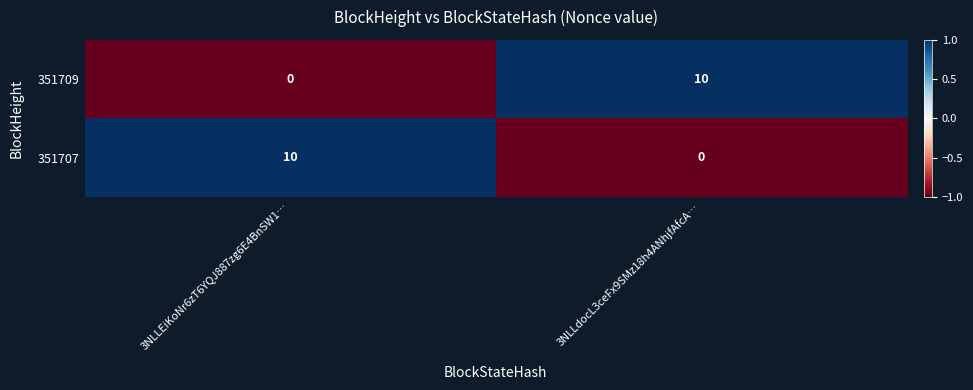

Count the number of categories in the chart.

2